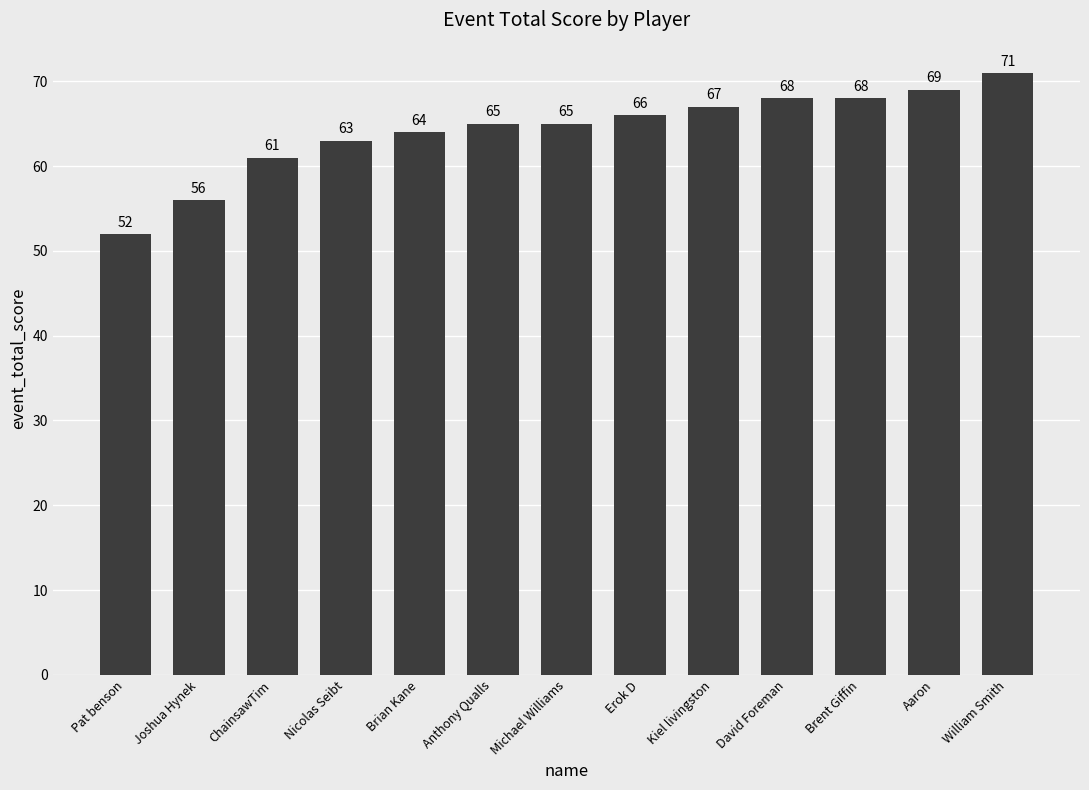

What is the label of the 3rd bar from the right?

Brent Giffin